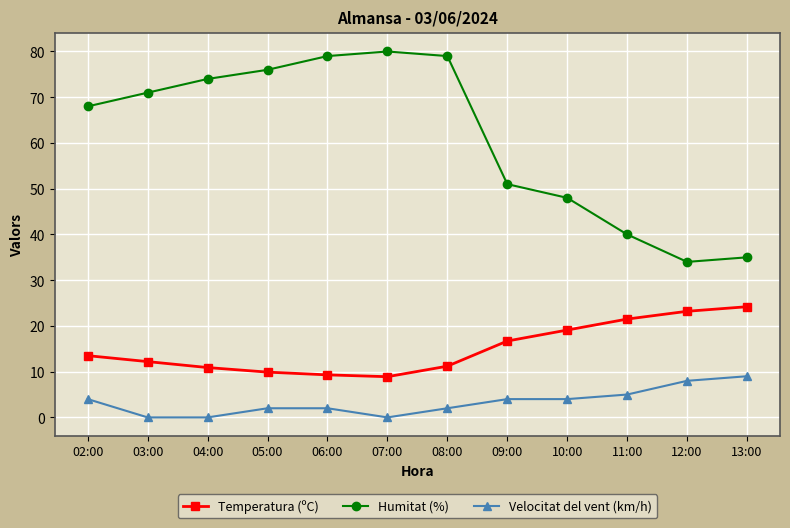

What is the maximum value for Temperatura (ºC)?

24.2